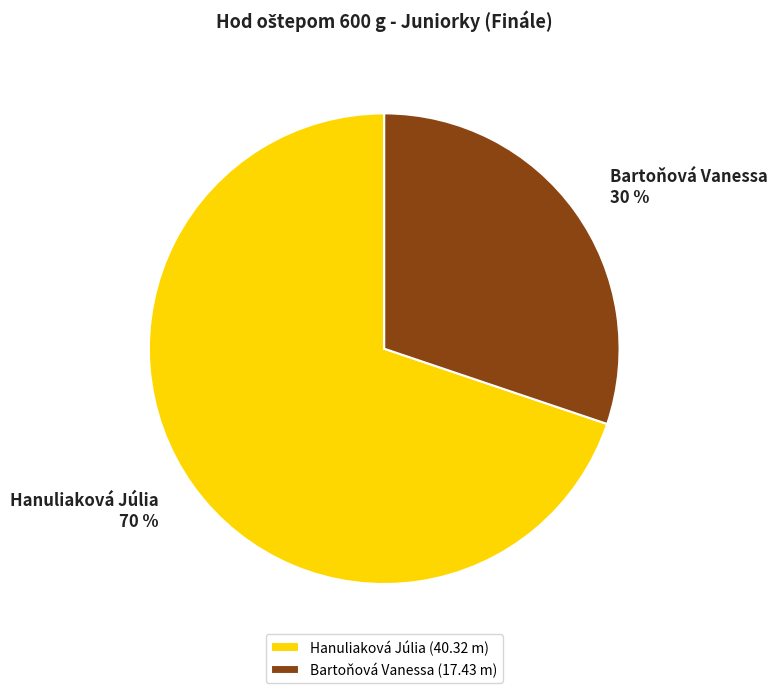

How many slices are in this pie chart?

2